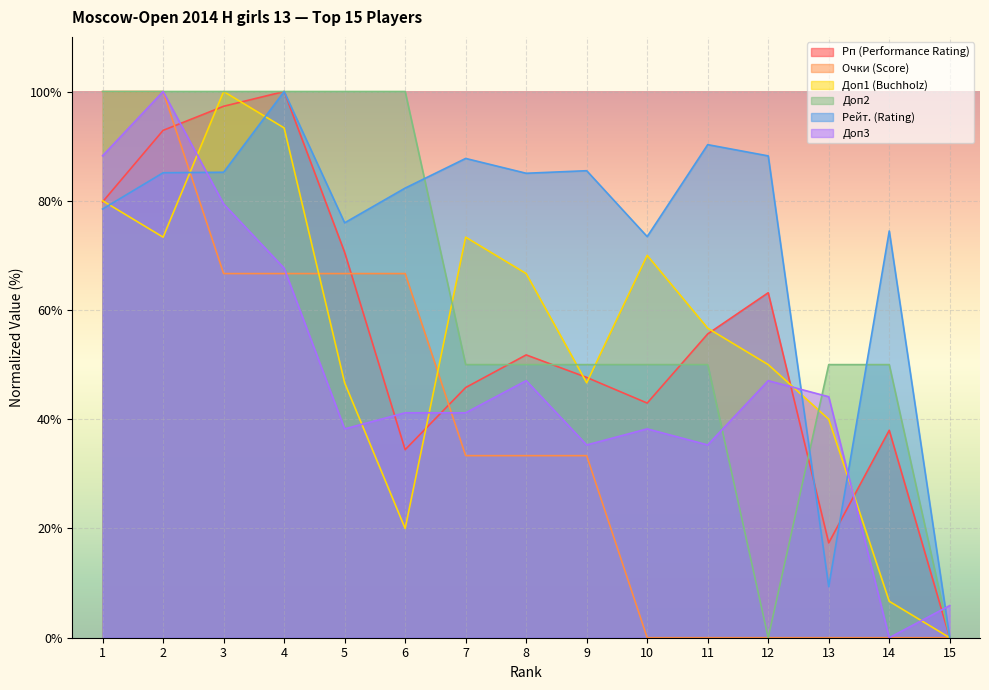

The Рейт. (Rating) series shows 85.0 at 8. True or false?

True